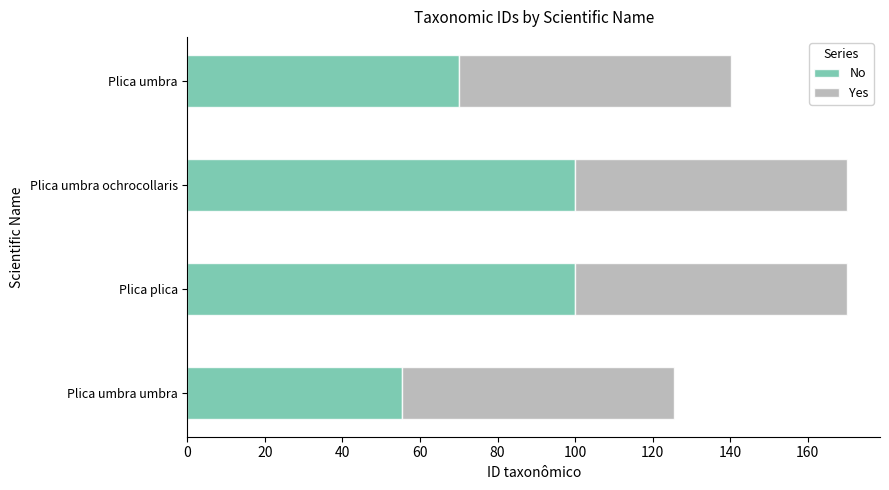

Read the No value at Plica umbra ochrocollaris.

100.0